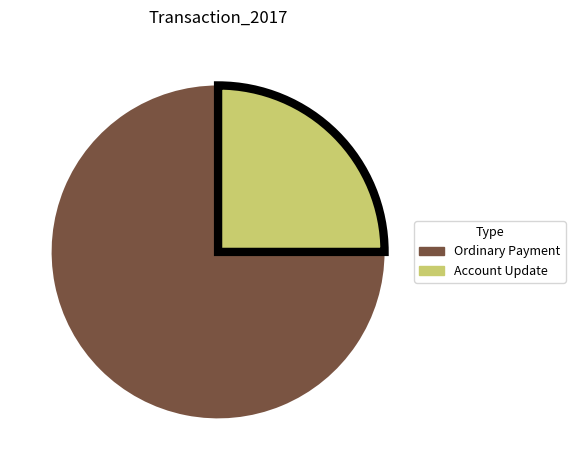

Rank the categories by value from highest to lowest.

Ordinary Payment, Account Update